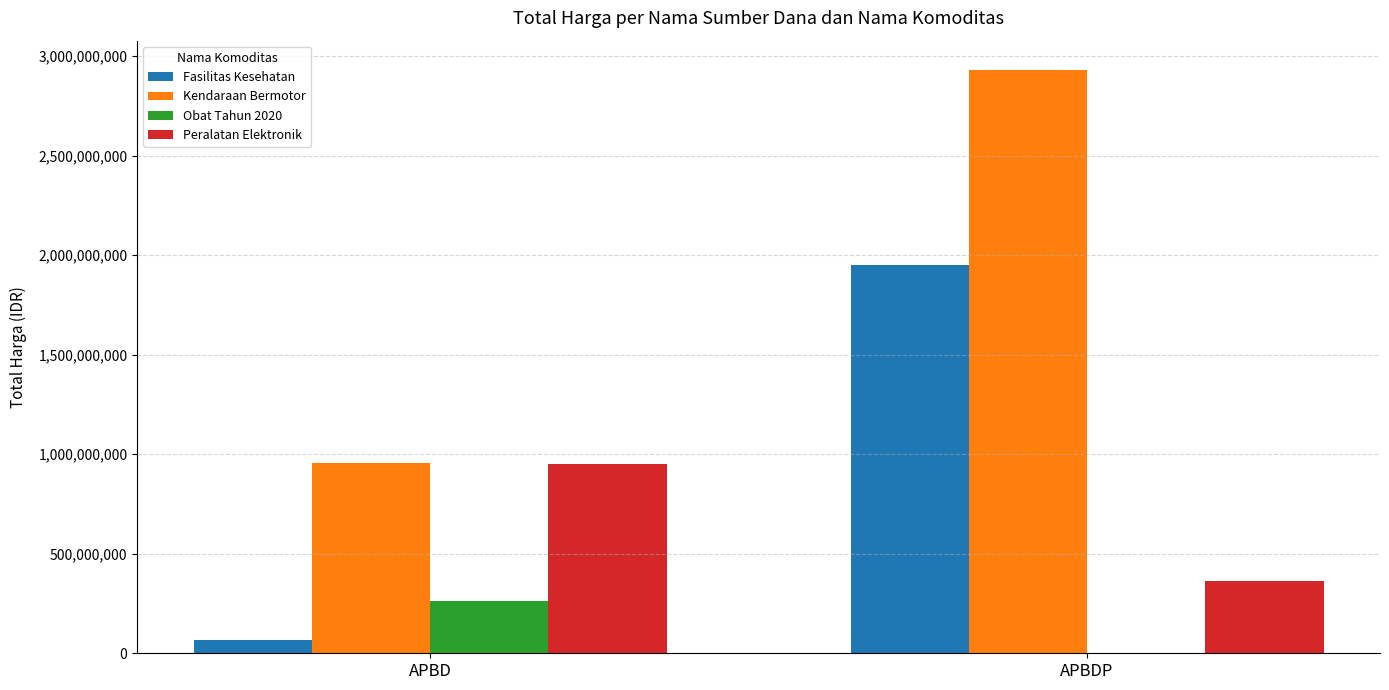

Count the Kendaraan Bermotor values in the range 957002100 to 2931562000.

2